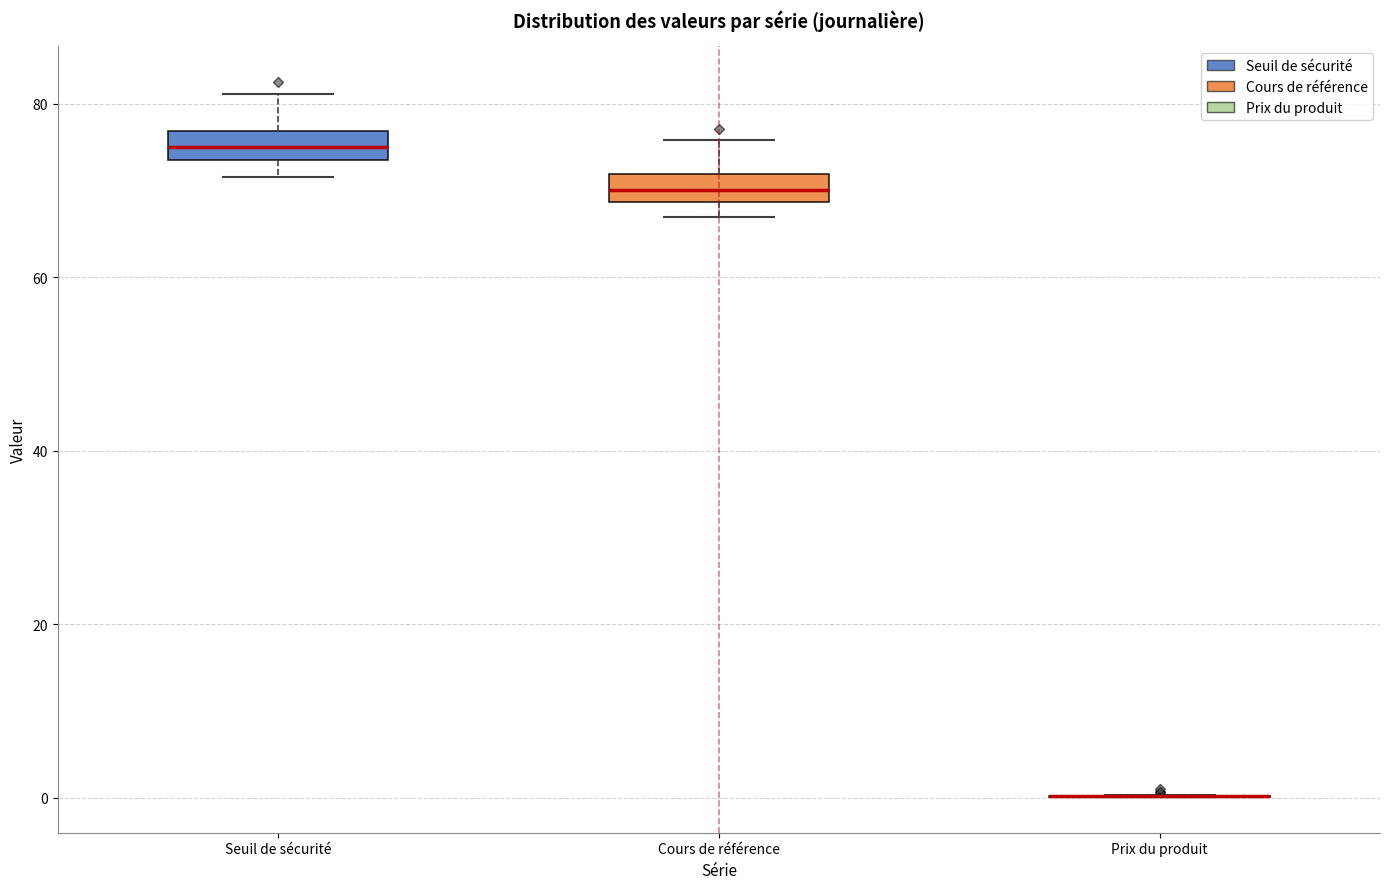

Reading left to right, transcribe this box plot: for each box, give where its median line is, the range the box spans, and where its two whiskers end, as read against the y-axis. The values are not printed on the chart, so give them approximately, as read against the axis.

Seuil de sécurité: median 76 (inside the box), box 74 to 76, whiskers 72 to 82
Cours de référence: median 70, box 68 to 72, whiskers 66 to 76
Prix du produit: box collapsed to a line at 0, whiskers 0 to 0